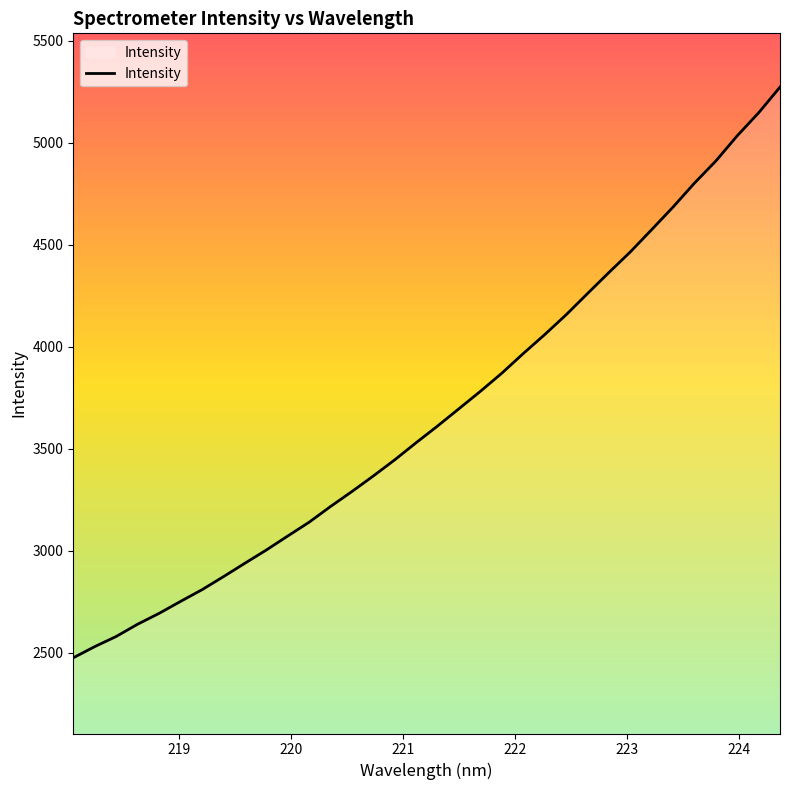

What is the smallest value displayed?

2474.3